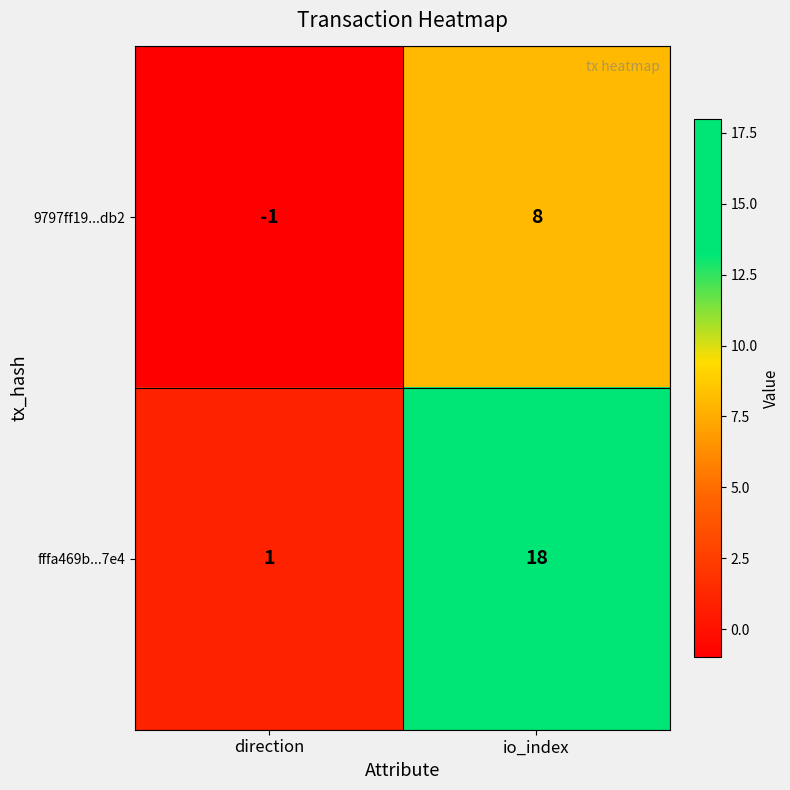

What is the sum of the 9797ff19...db2 values at io_index and direction?

7